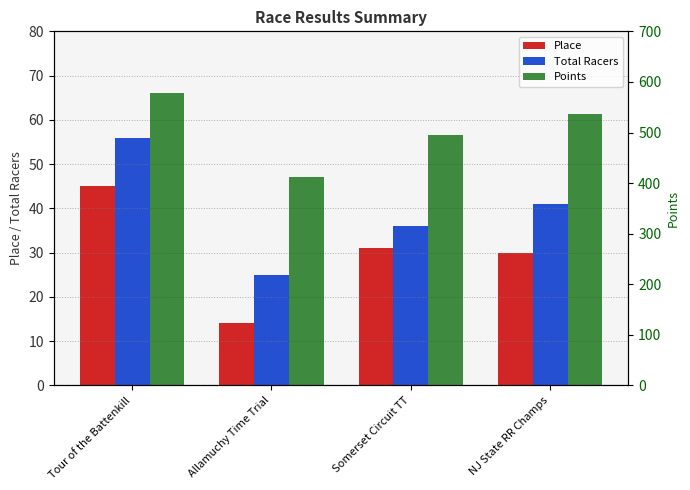

At which label does Total Racers first exceed 41?

Tour of the Battenkill